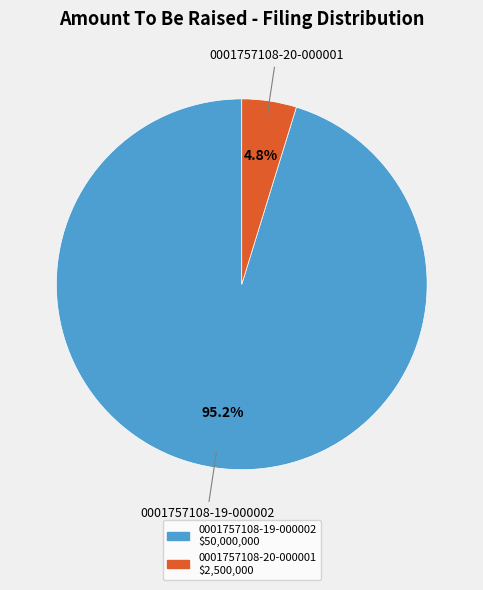

To the nearest percent, what is the average slice percentage?

50%